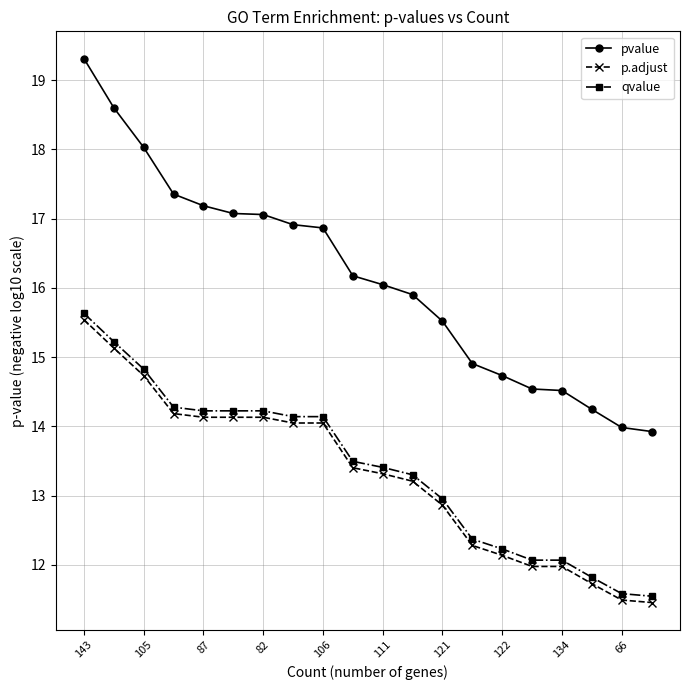

What is the average value of the p.adjust series?

13.3